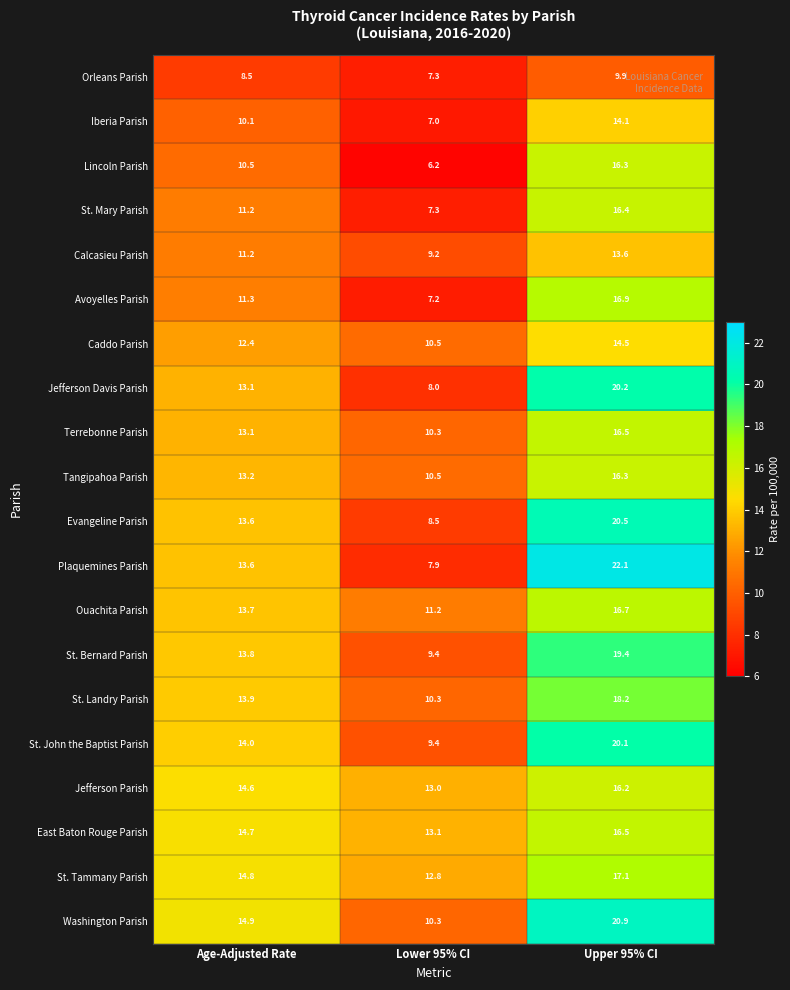

The value of Washington Parish at Age-Adjusted Rate is 5.8. True or false?

False